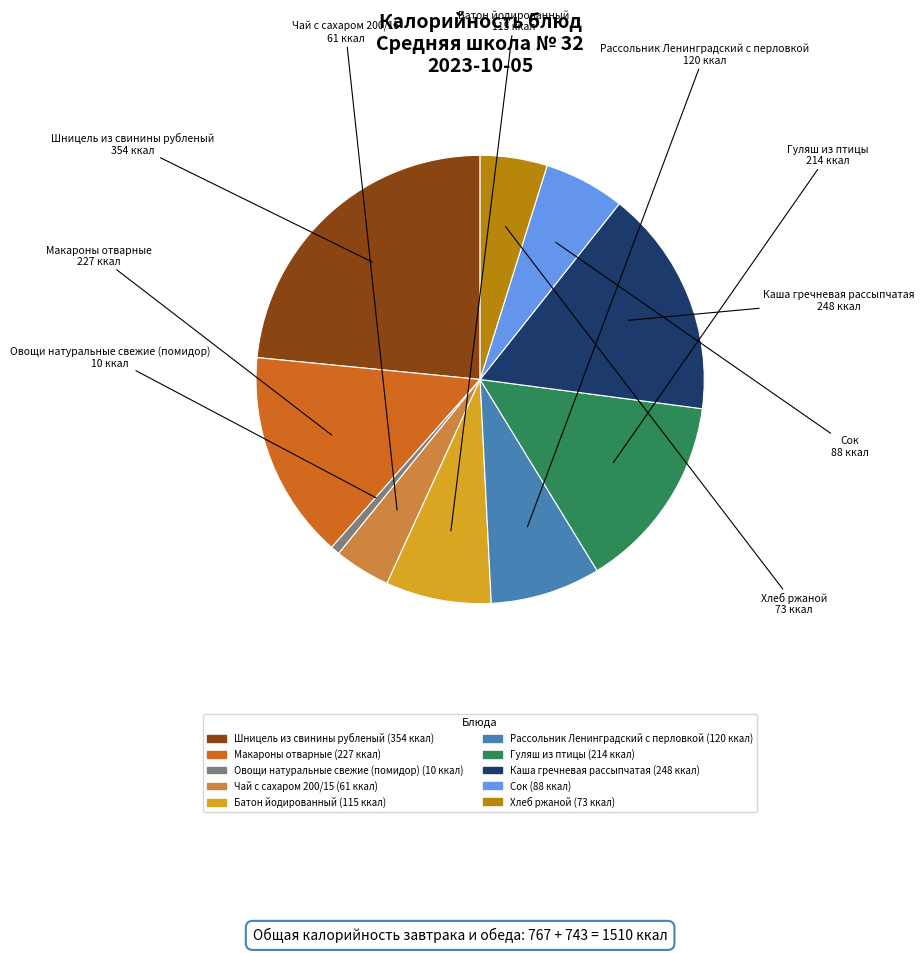

Is it true that Рассольник Ленинградский с перловкой is 21% of the pie?

False